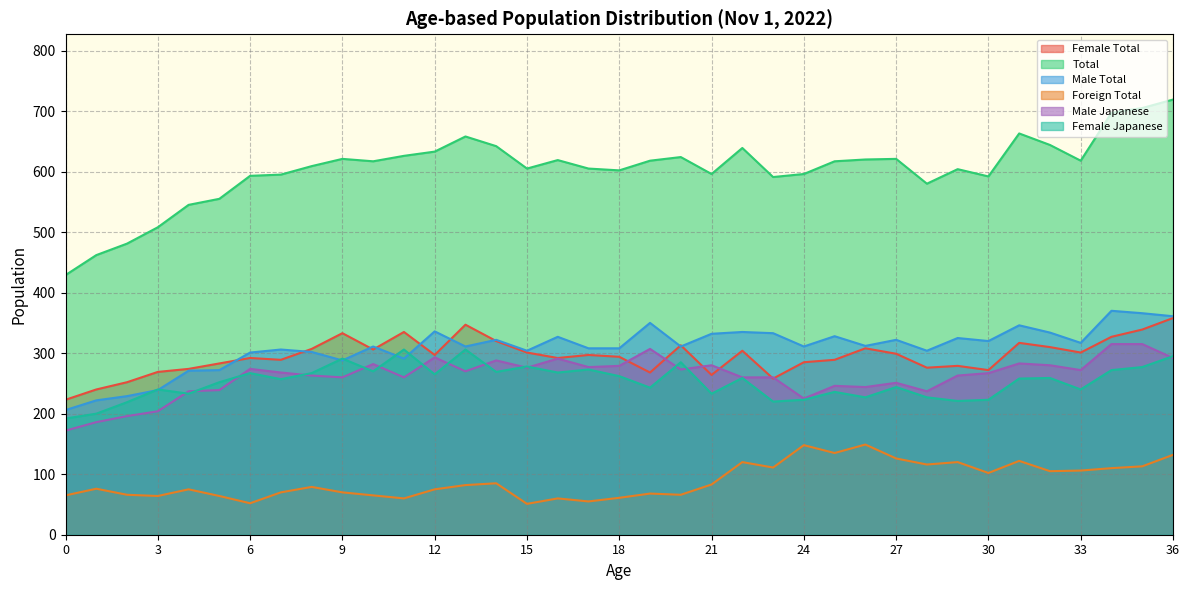

Which series has the largest total across all categories?

Total